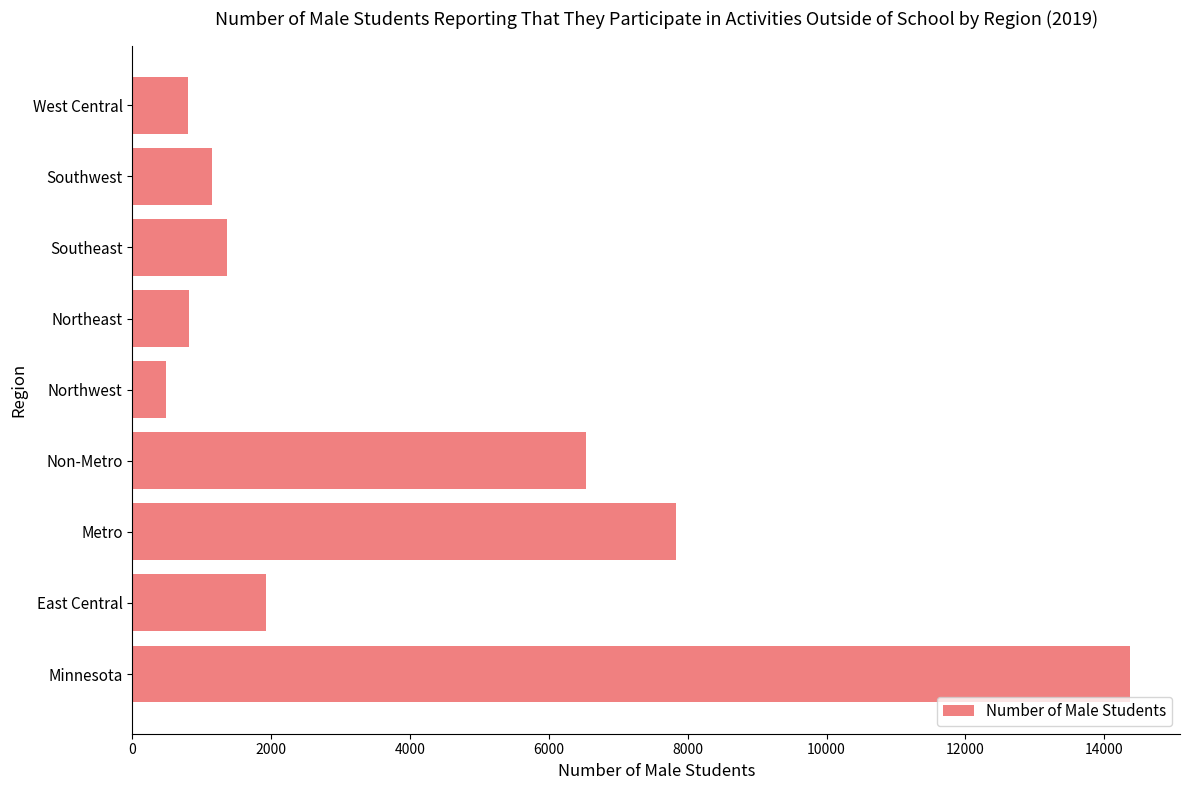

Read the value at Southwest, to the nearest 10.

1150